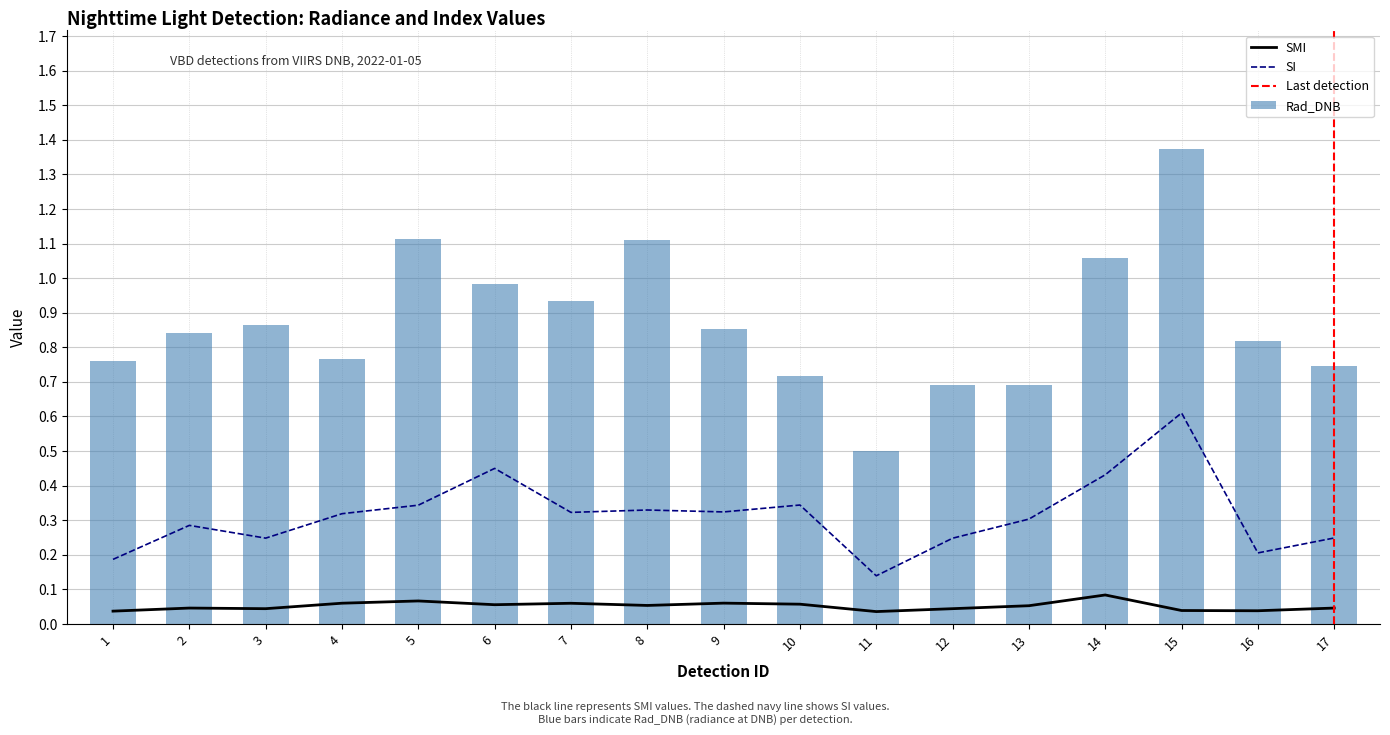

Are the bars grouped side by side (vs. stacked)?

Yes